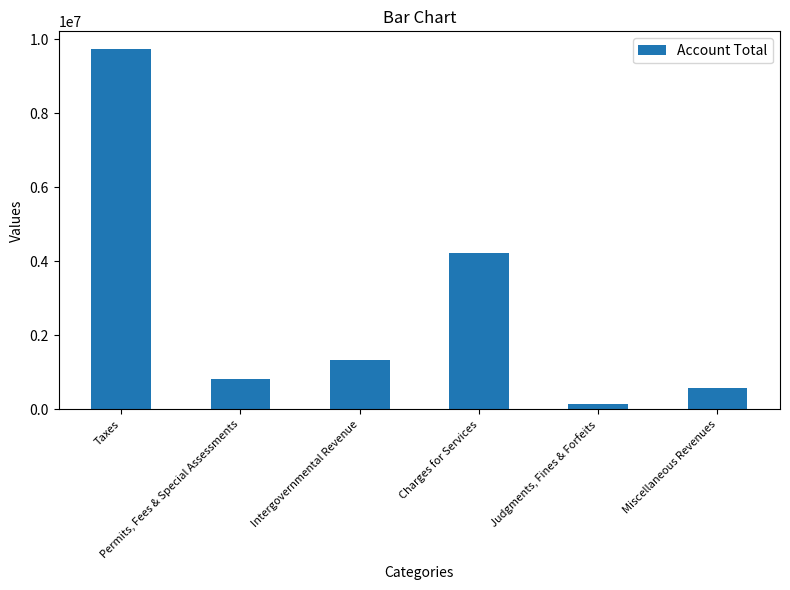

The value at Charges for Services is 4229000. True or false?

True